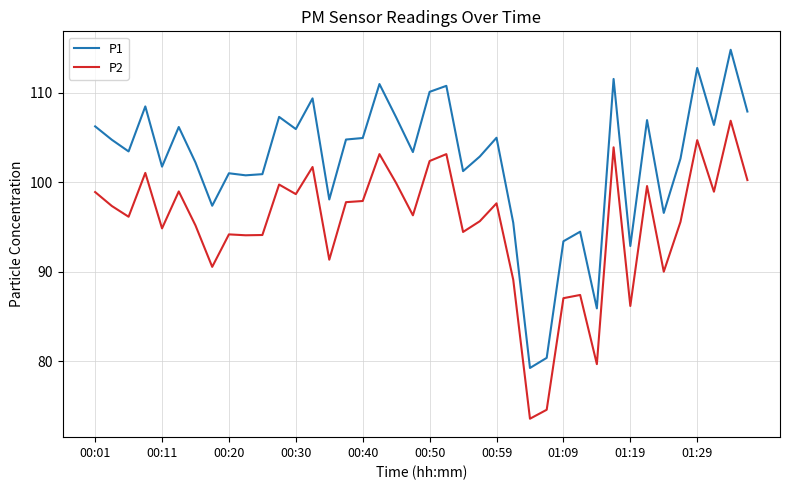

What is the highest value of the P1 series?

114.8